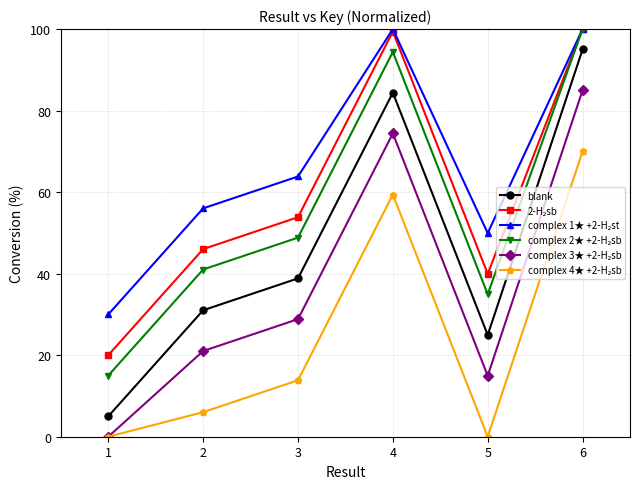

List the labels in order of blank value, smallest first.

1, 5, 2, 3, 4, 6